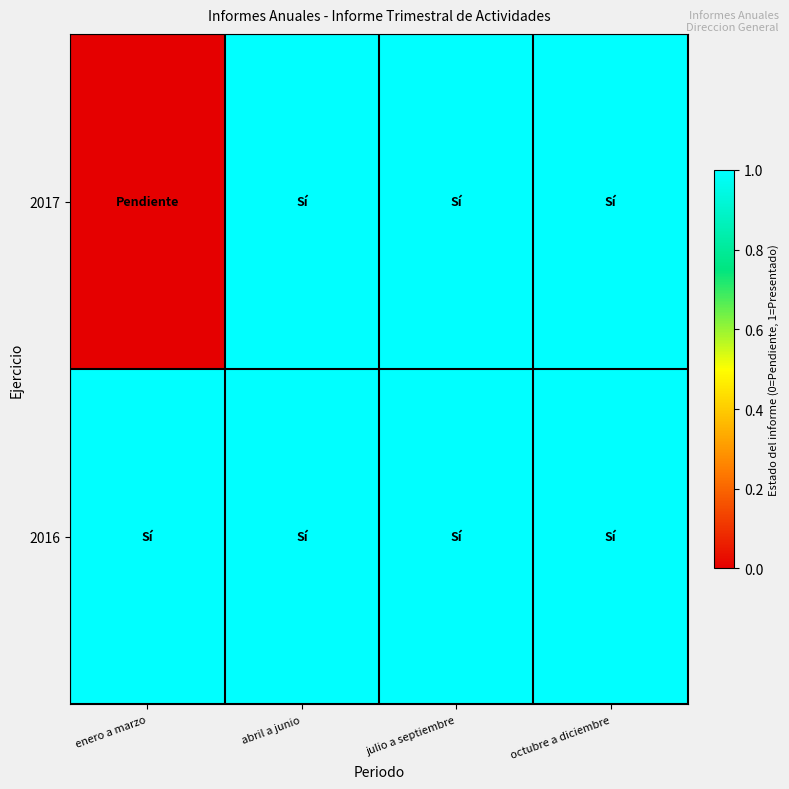

Reading left to right, transcribe all the data shown in this chart.

2017: enero a marzo=0	abril a junio=1	julio a septiembre=1	octubre a diciembre=1
2016: enero a marzo=1	abril a junio=1	julio a septiembre=1	octubre a diciembre=1